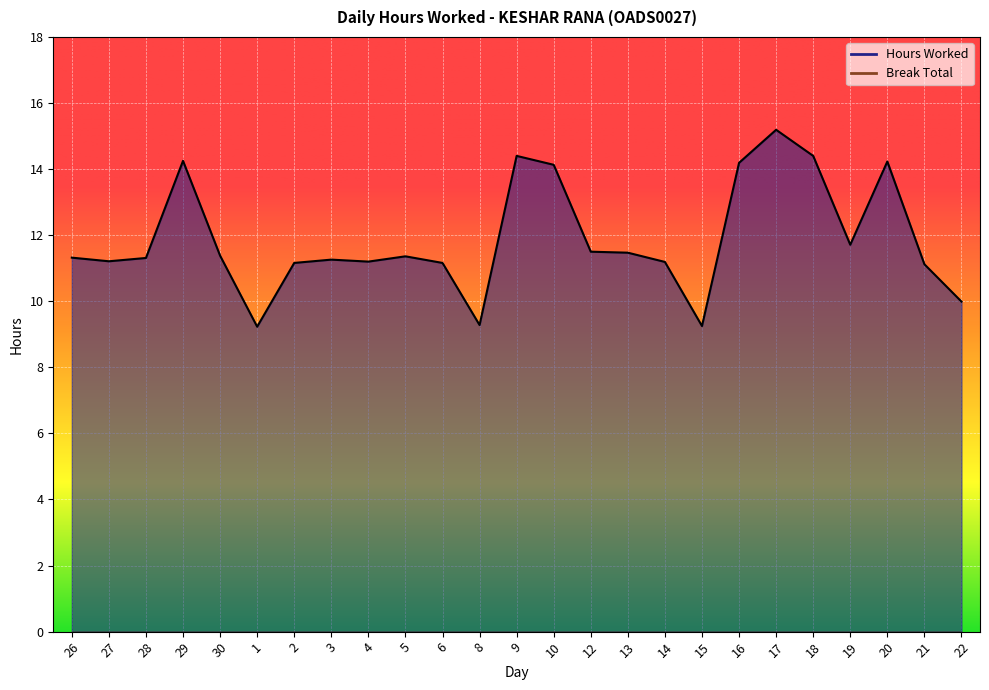

Reading left to right, what are all the values shown in this chart?

11.3	11.2	11.3	14.2	11.4	9.2	11.2	11.3	11.2	11.4	11.2	9.3	14.4	14.1	11.5	11.5	11.2	9.2	14.2	15.2	14.4	11.7	14.2	11.1	10.0